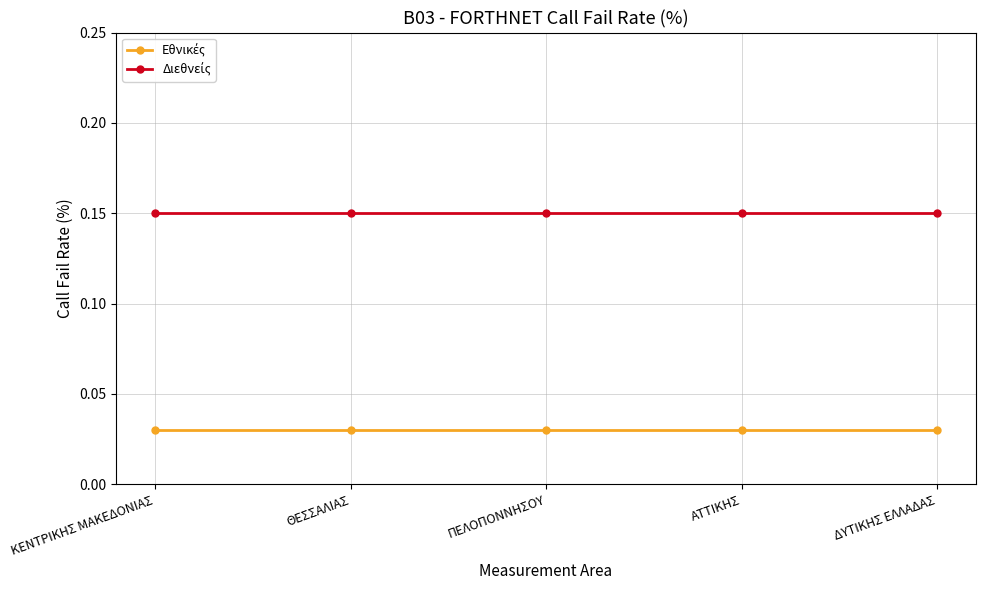

What is the label of the 1st point from the right?

ΔΥΤΙΚΗΣ ΕΛΛΑΔΑΣ